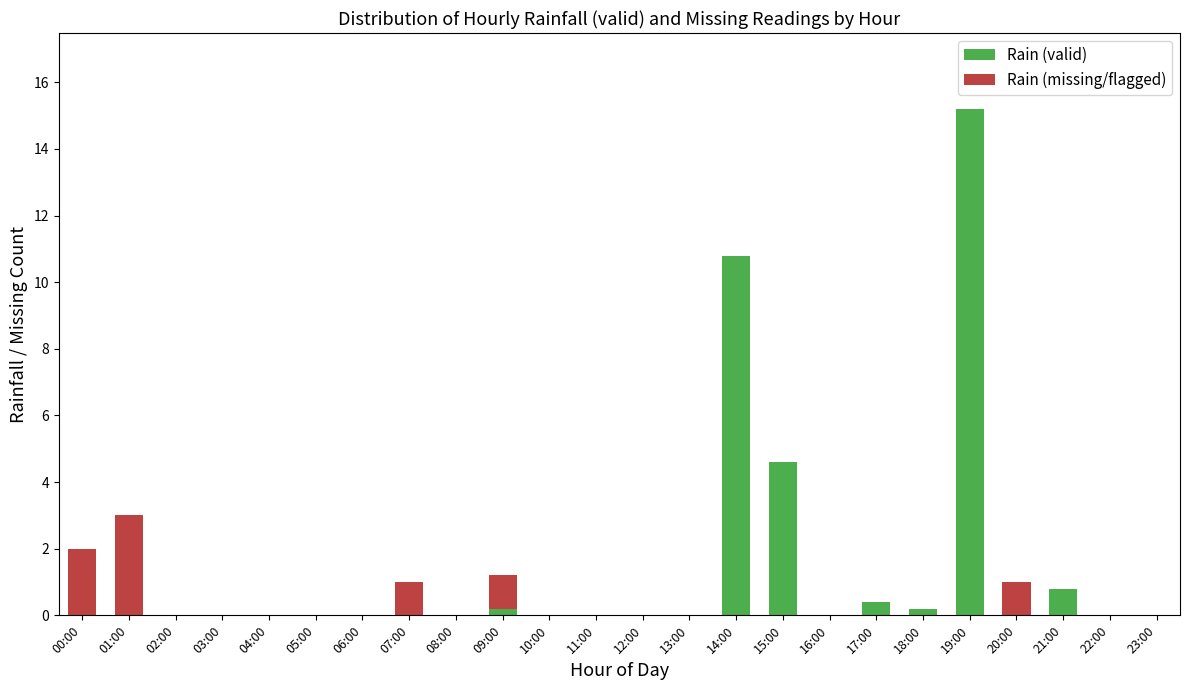

The Rain (valid) series shows 10.8 at 14:00. True or false?

True